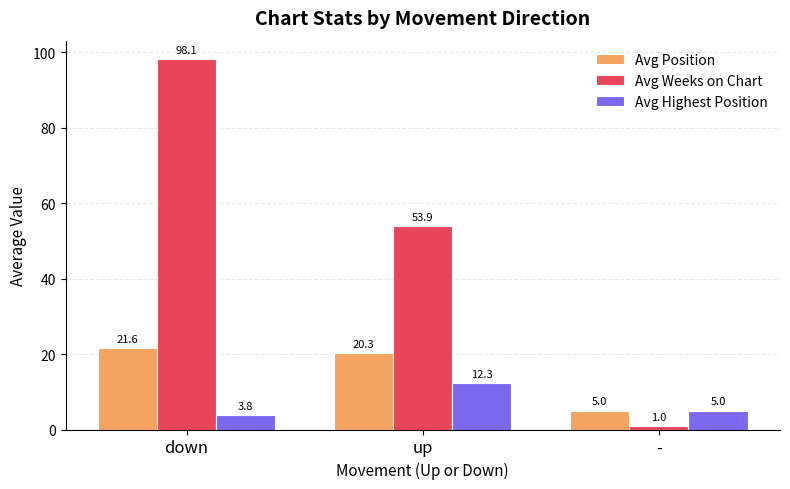

How many groups of bars are there?

3